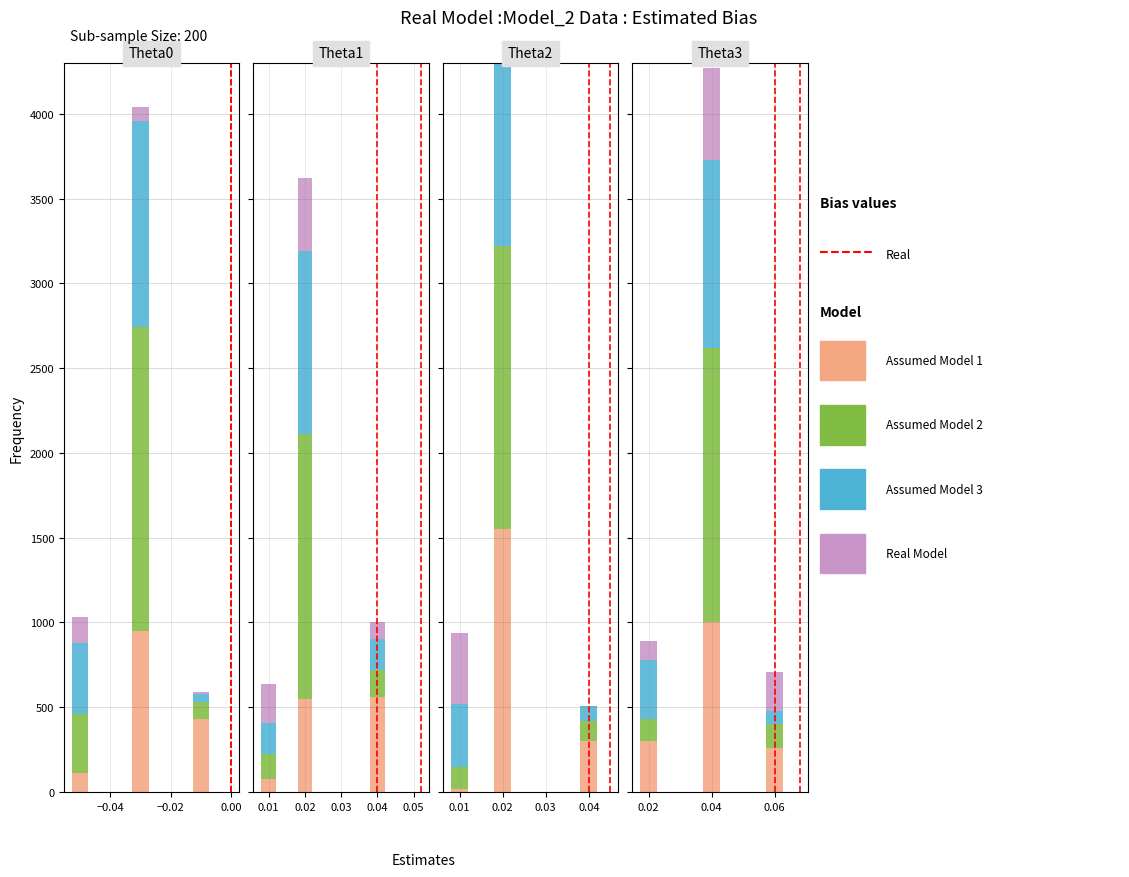

What is the difference between the maximum and minimum values in the Assumed Model 1 series?

740